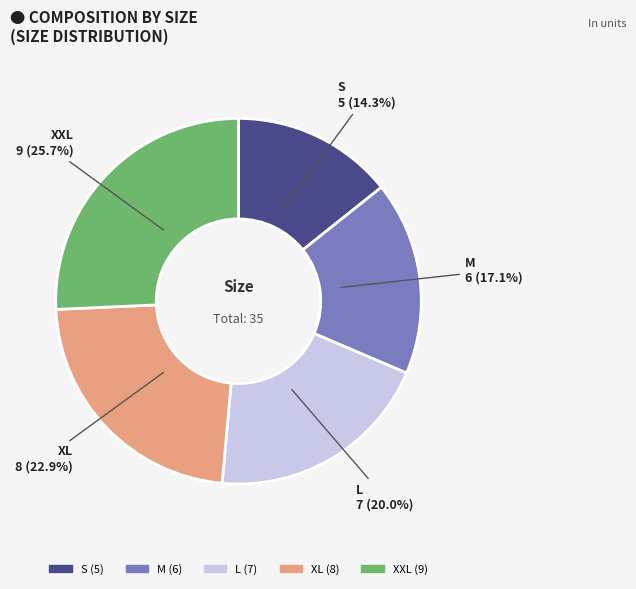

To the nearest percent, what portion does XL represent?

23%